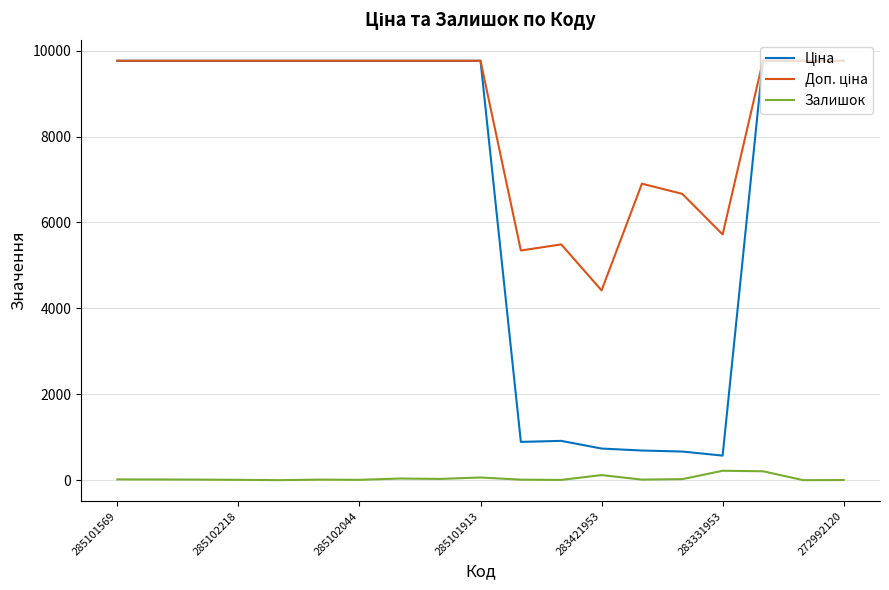

Is this an area chart (filled region under the line)?

No